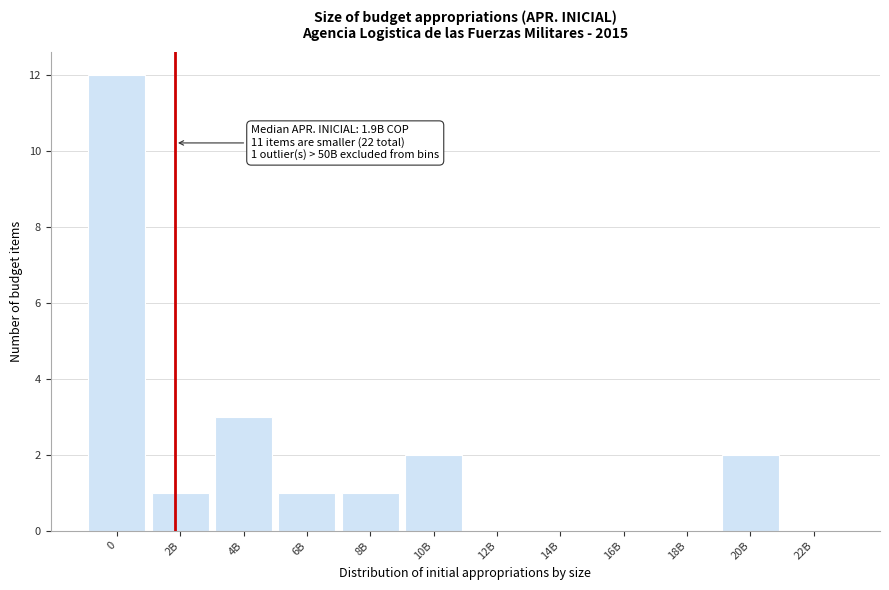

Reading left to right, extract all data points from this chart.

0=12	2B=1	4B=3	6B=1	8B=1	10B=2	12B=0	14B=0	16B=0	18B=0	20B=2	22B=0